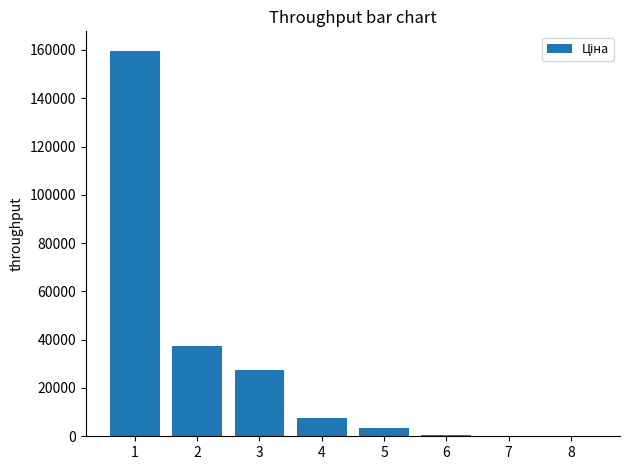

Is it true that the value at 2 is 13516.9?

False